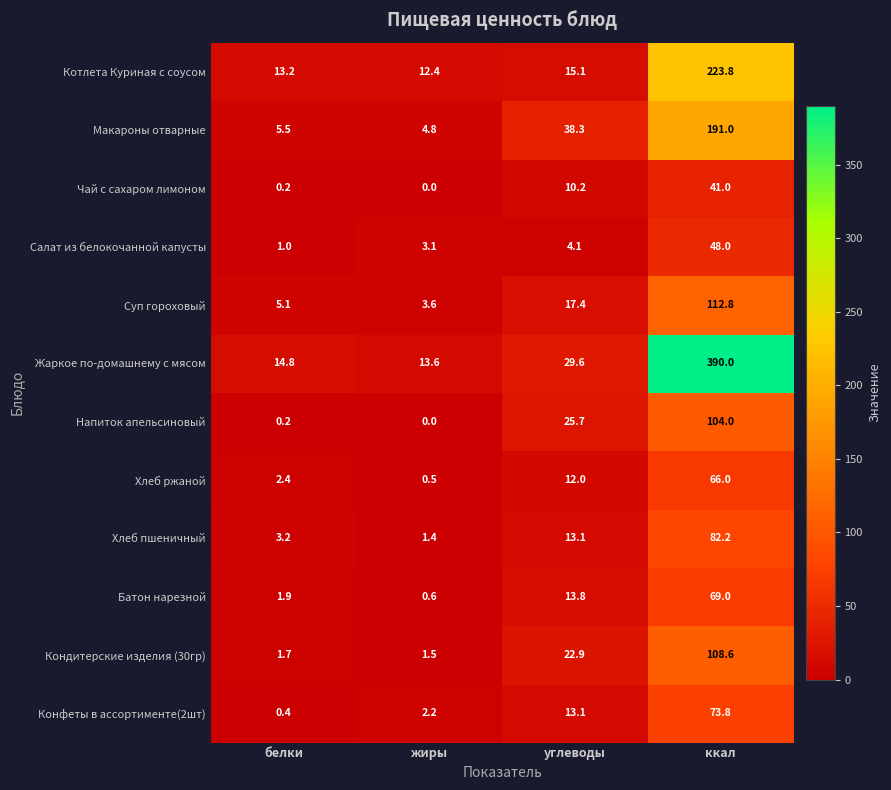

At which category is the sum across all series the highest?

ккал